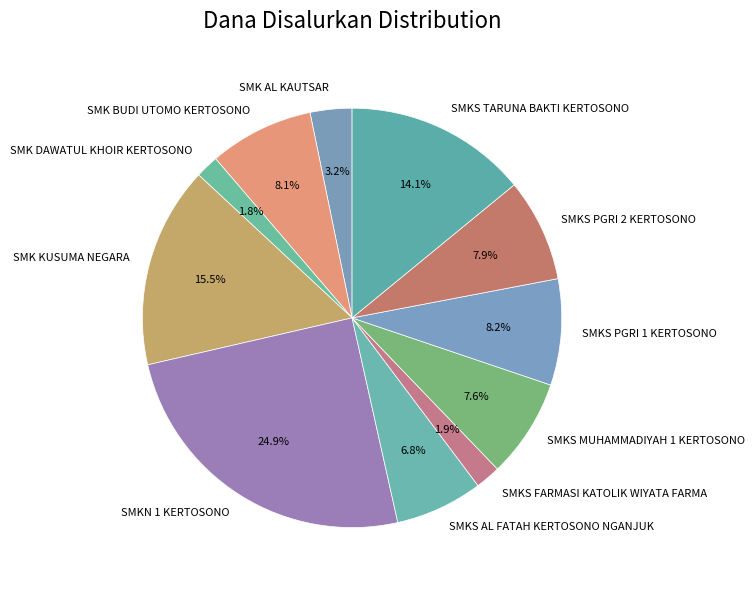

Combined, do SMKS TARUNA BAKTI KERTOSONO and SMKS PGRI 2 KERTOSONO account for over 50%?

No